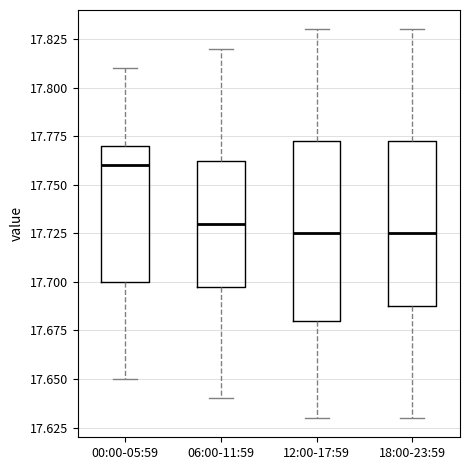

Reading left to right, read every box against the y-axis: the position of its median line, the range the box covers, and the ends of its whiskers. The values are not printed on the chart, so give them approximately, as read against the axis.

00:00-05:59: median 17.760, box 17.700 to 17.770, whiskers 17.650 to 17.810
06:00-11:59: median 17.730, box 17.700 to 17.765, whiskers 17.640 to 17.820
12:00-17:59: median 17.725, box 17.680 to 17.775, whiskers 17.630 to 17.830
18:00-23:59: median 17.725, box 17.690 to 17.775, whiskers 17.630 to 17.830